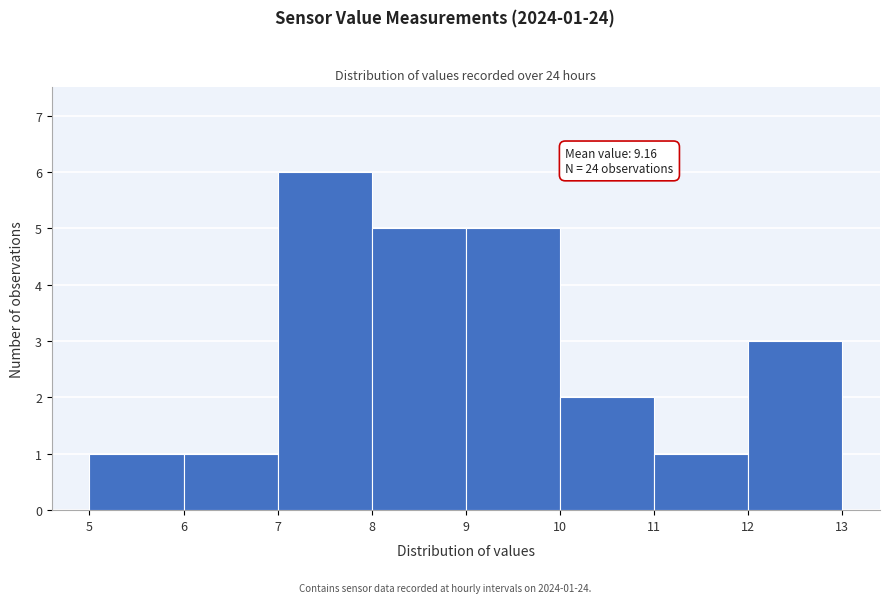

Which range on the x-axis has the tallest bar?

7 to 8